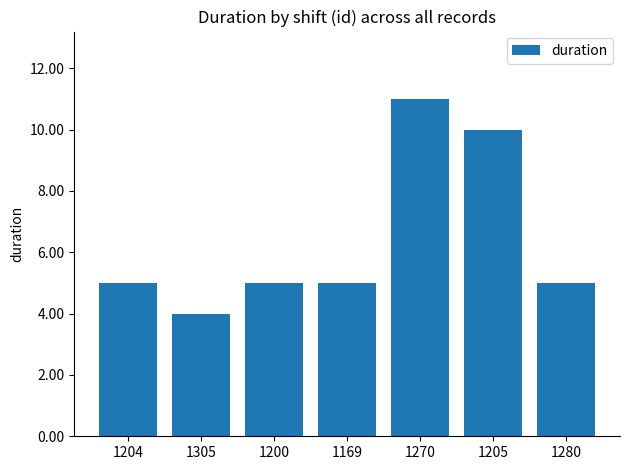

Which has a higher value, 1205 or 1200?

1205